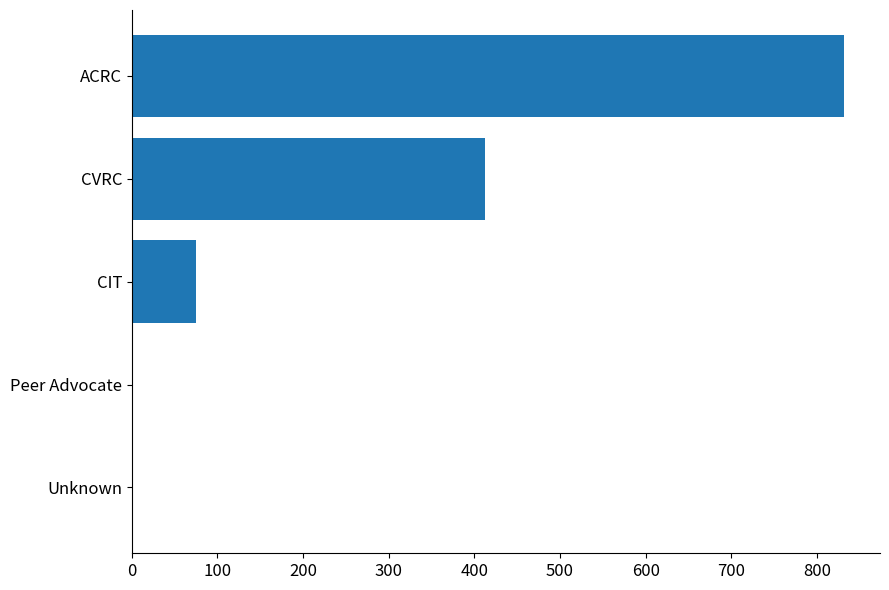

What is the greatest value displayed?

832